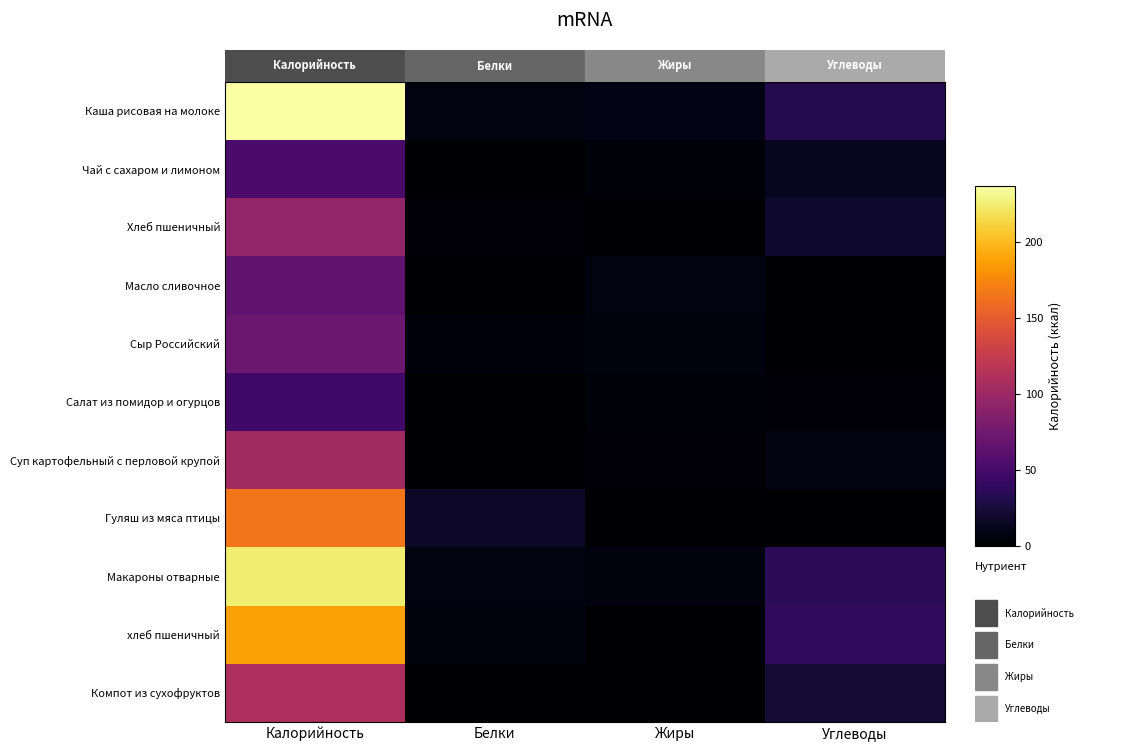

What is the spread (max minus min) of values at Жиры?

9.0